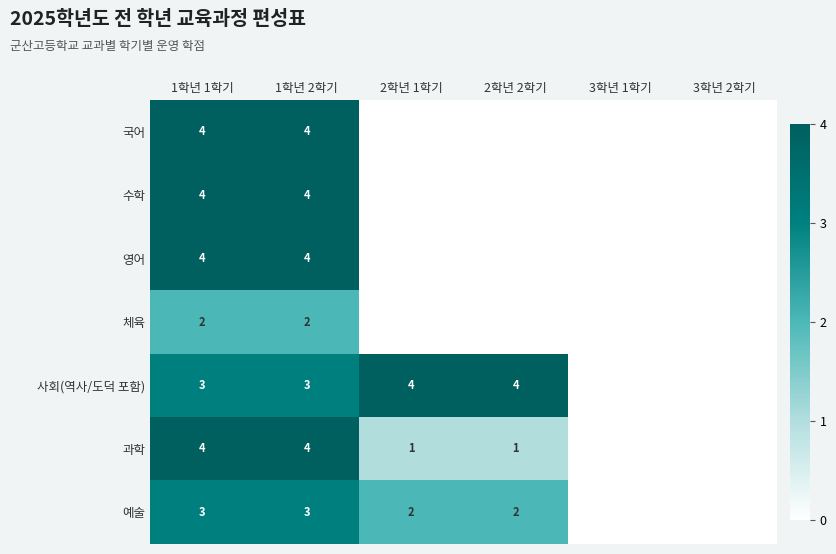

What is the total value across all series at 1학년 2학기?

24